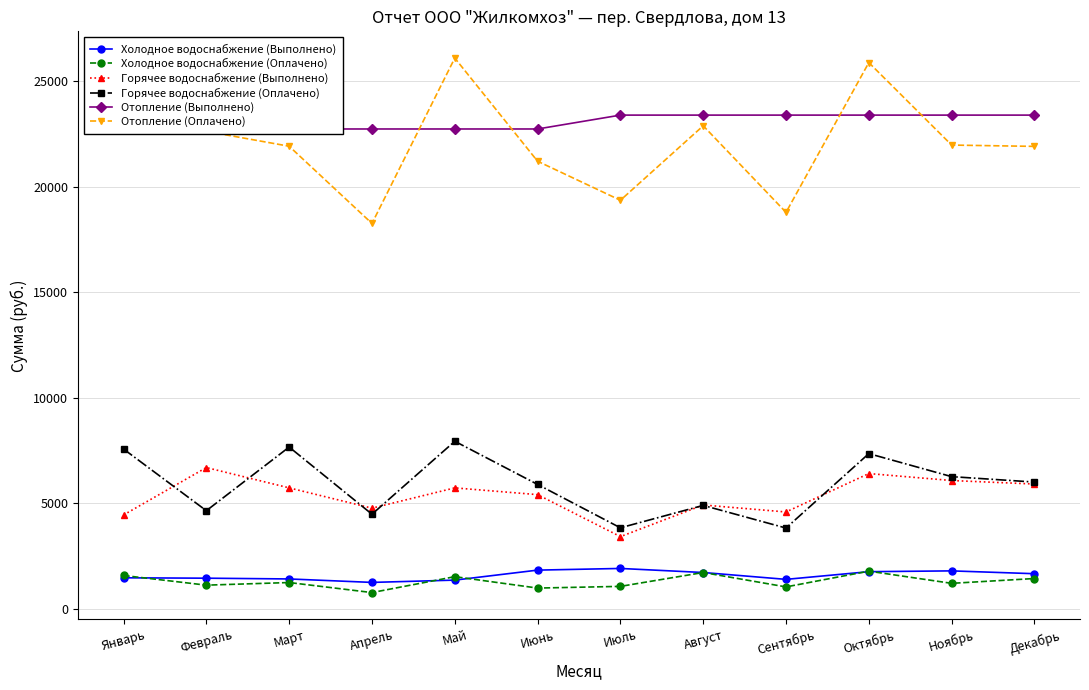

How many series are shown in this chart?

6